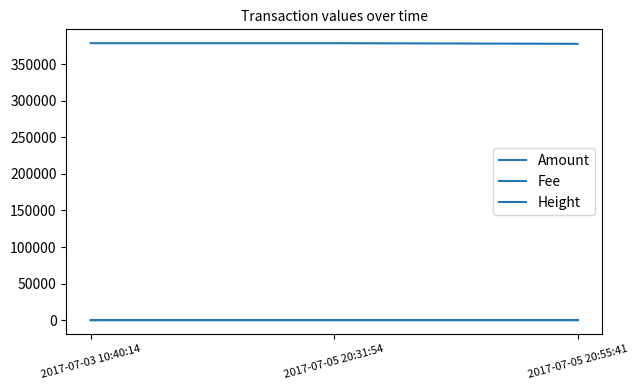

Is this an area chart (filled region under the line)?

No